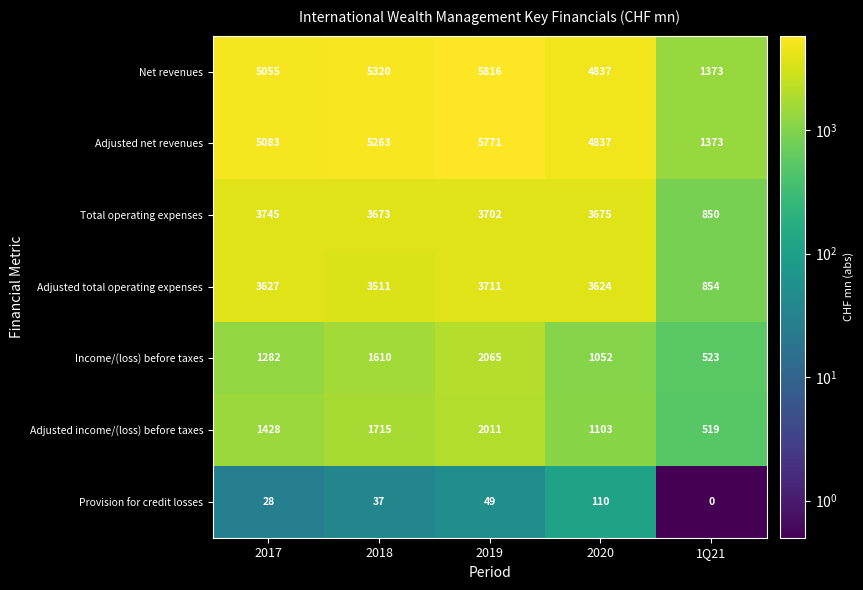

What is the spread (max minus min) of values at 2017?

5055